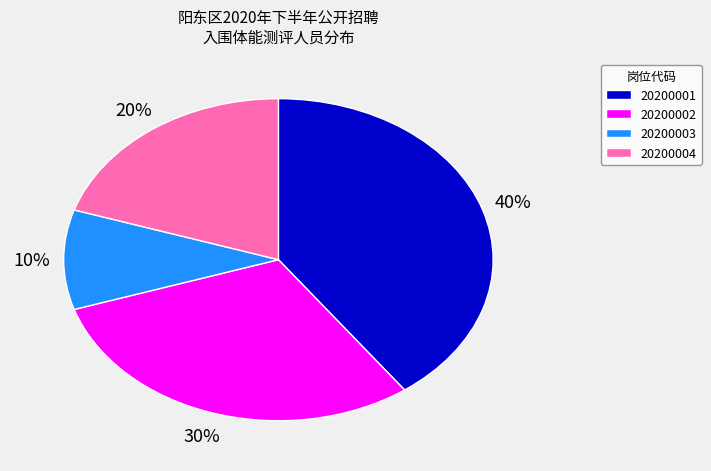

Between 20200004 and 20200001, which is larger?

20200001